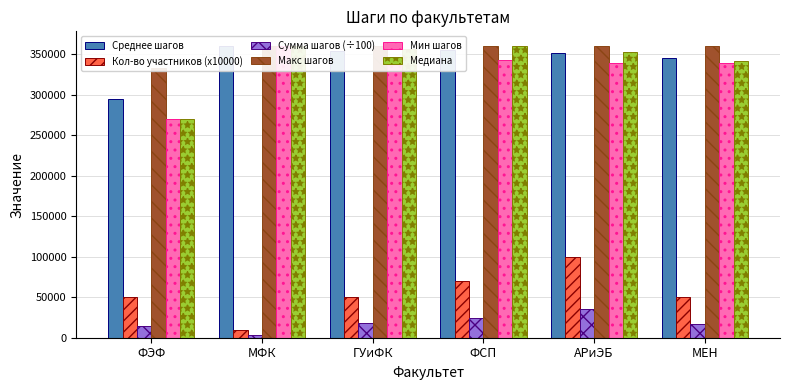

What position from the left is ФЭФ?

1